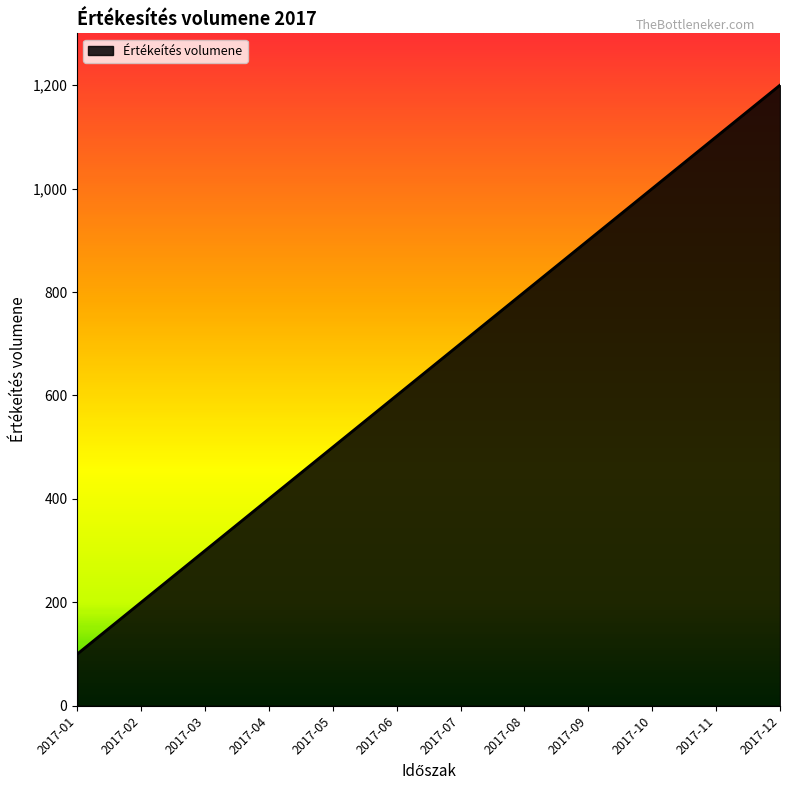

The chart shows a value of 900 at 2017-09. True or false?

True